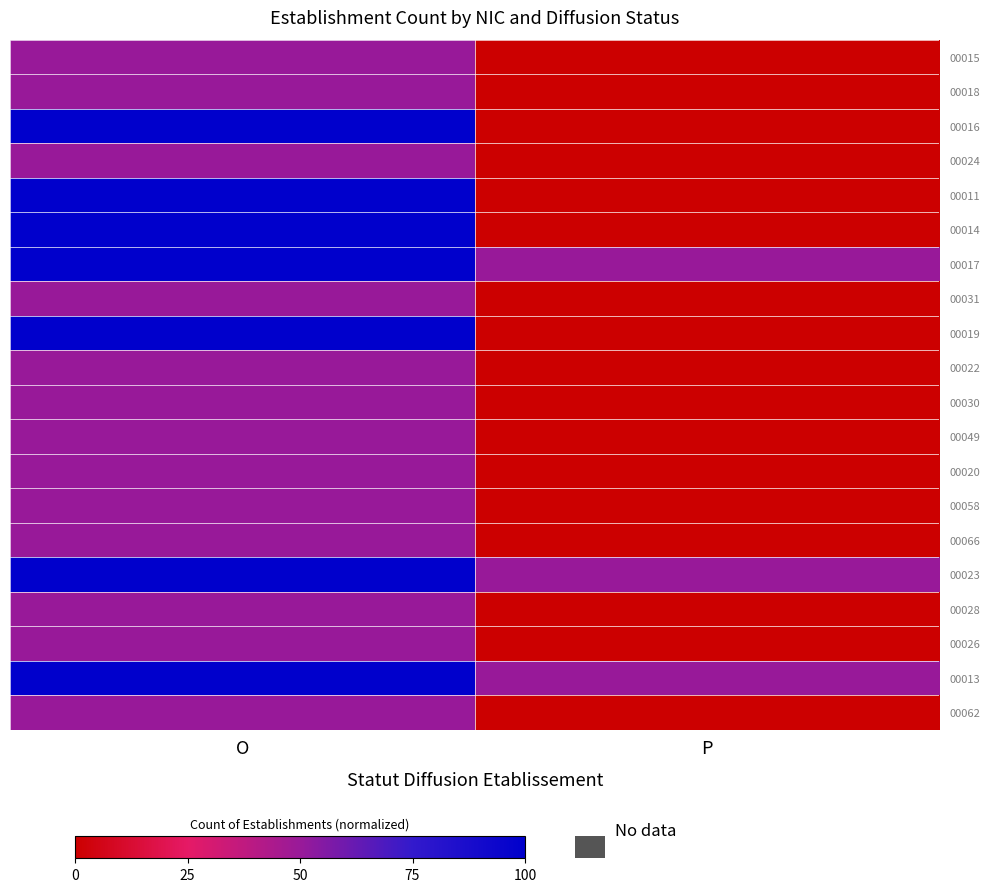

List the series in order of their peak value, highest first.

00016, 00011, 00014, 00017, 00019, 00023, 00013, 00015, 00018, 00024, 00031, 00022, 00030, 00049, 00020, 00058, 00066, 00028, 00026, 00062